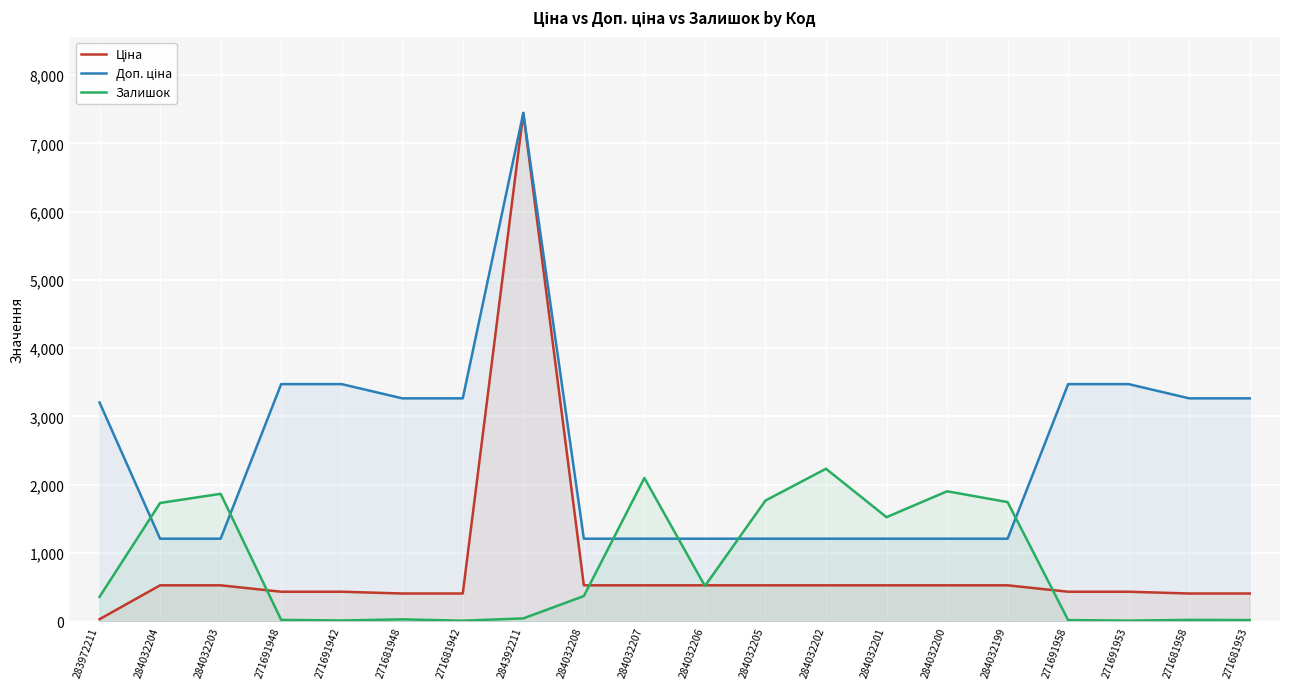

What is the value of the Доп. ціна point at the 16th from the left?

1210.7